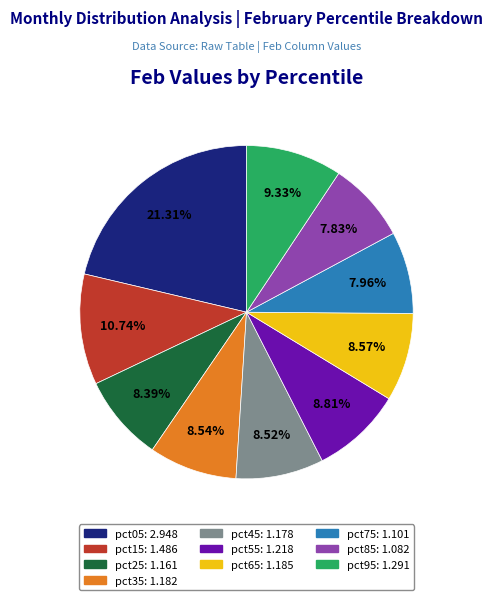

To the nearest percent, what percentage of the pie is pct75?

8%